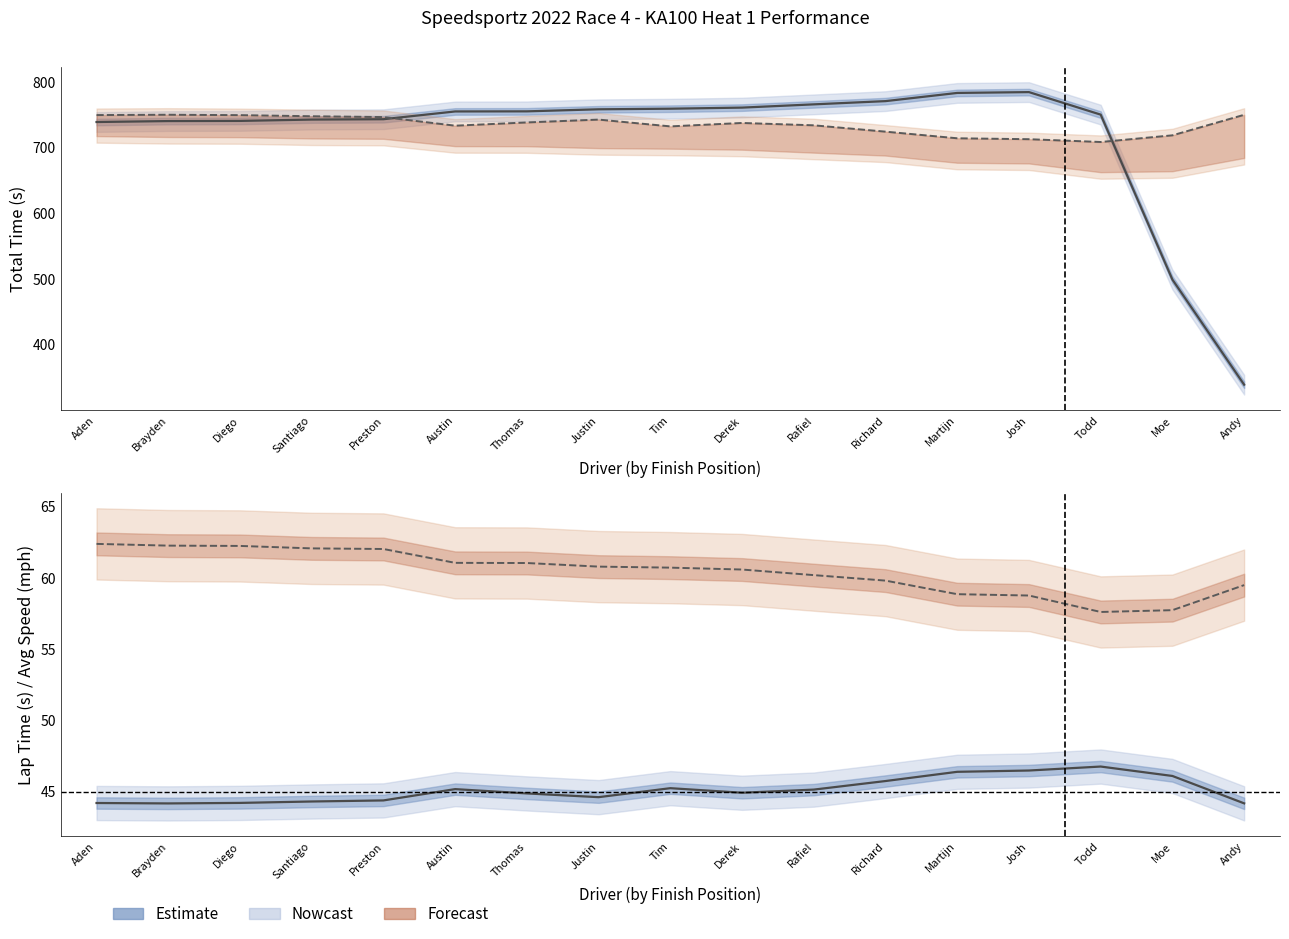

How many lines are shown in the chart?

4